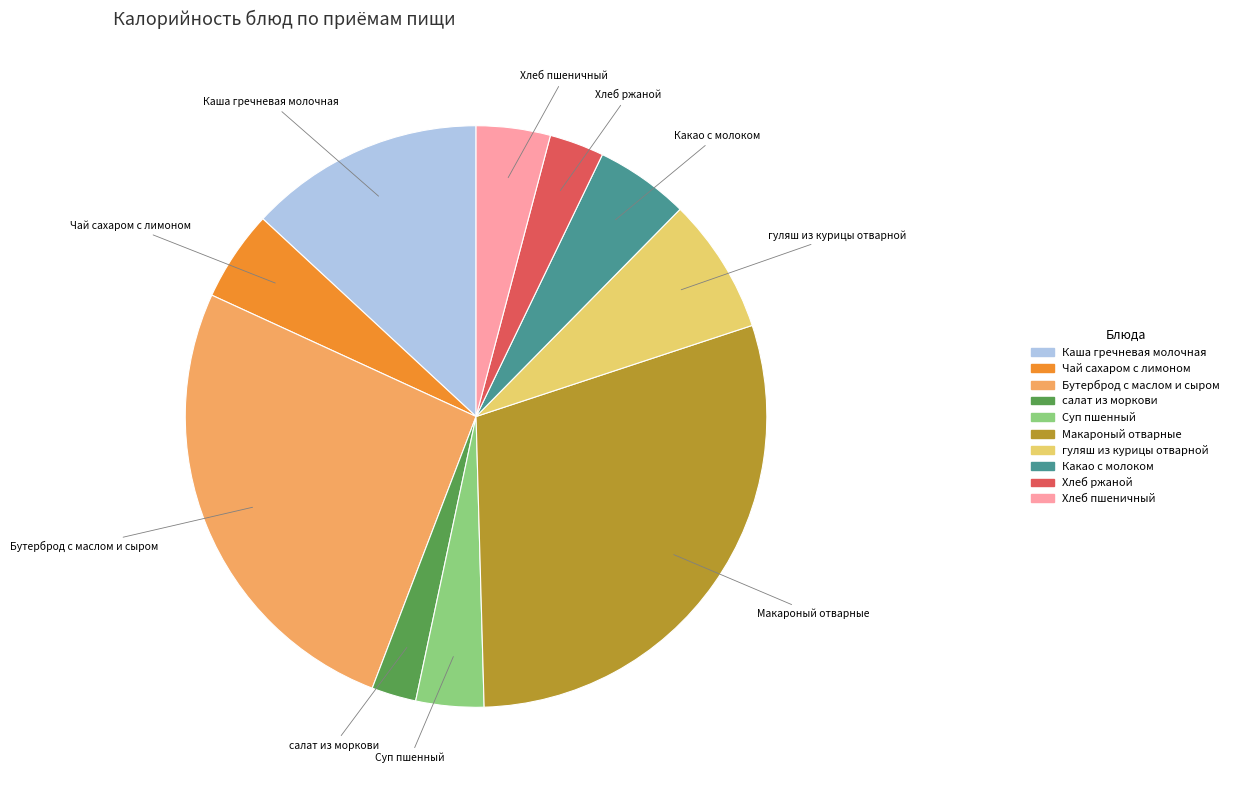

The Какао с молоком slice represents 5% of the pie. True or false?

True